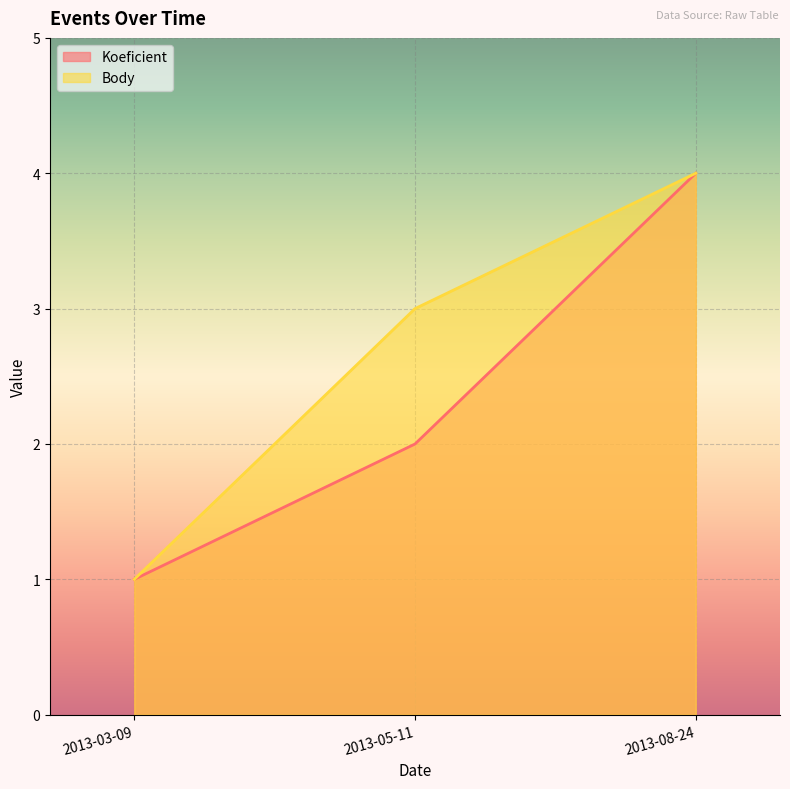

Reading right to left, what are all the values shown in this chart?

Koeficient: 2013-08-24=4	2013-05-11=2	2013-03-09=1
Body: 2013-08-24=4	2013-05-11=3	2013-03-09=1